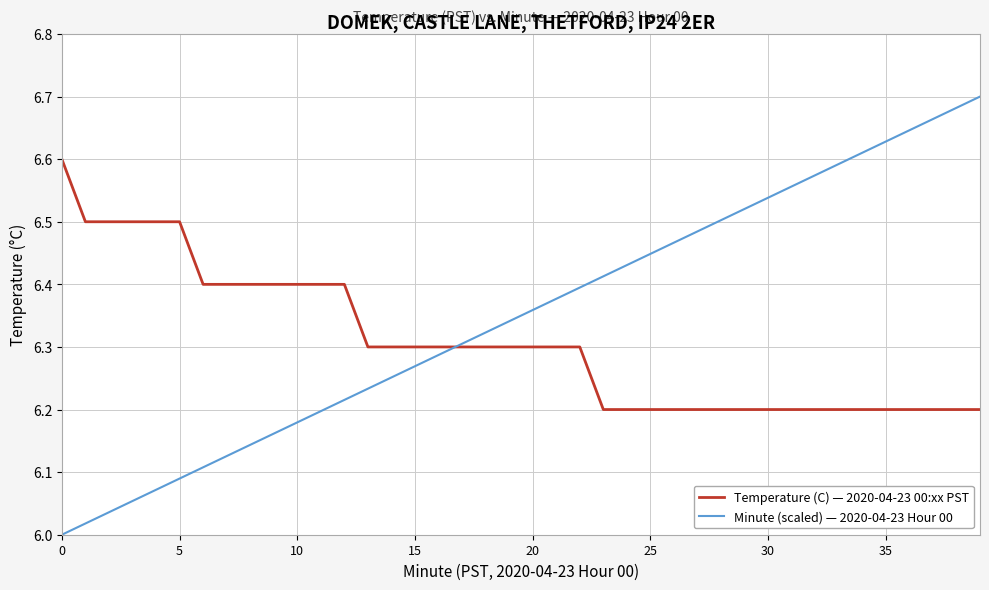

Rank the series by their maximum value, from lowest to highest.

Temperature (C) — 2020-04-23 00:xx PST, Minute (scaled) — 2020-04-23 Hour 00